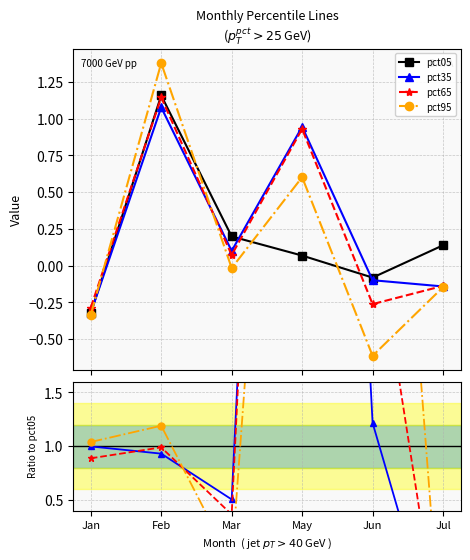

After their last crossing, which series has the higher values: pct65 or pct05?

pct05